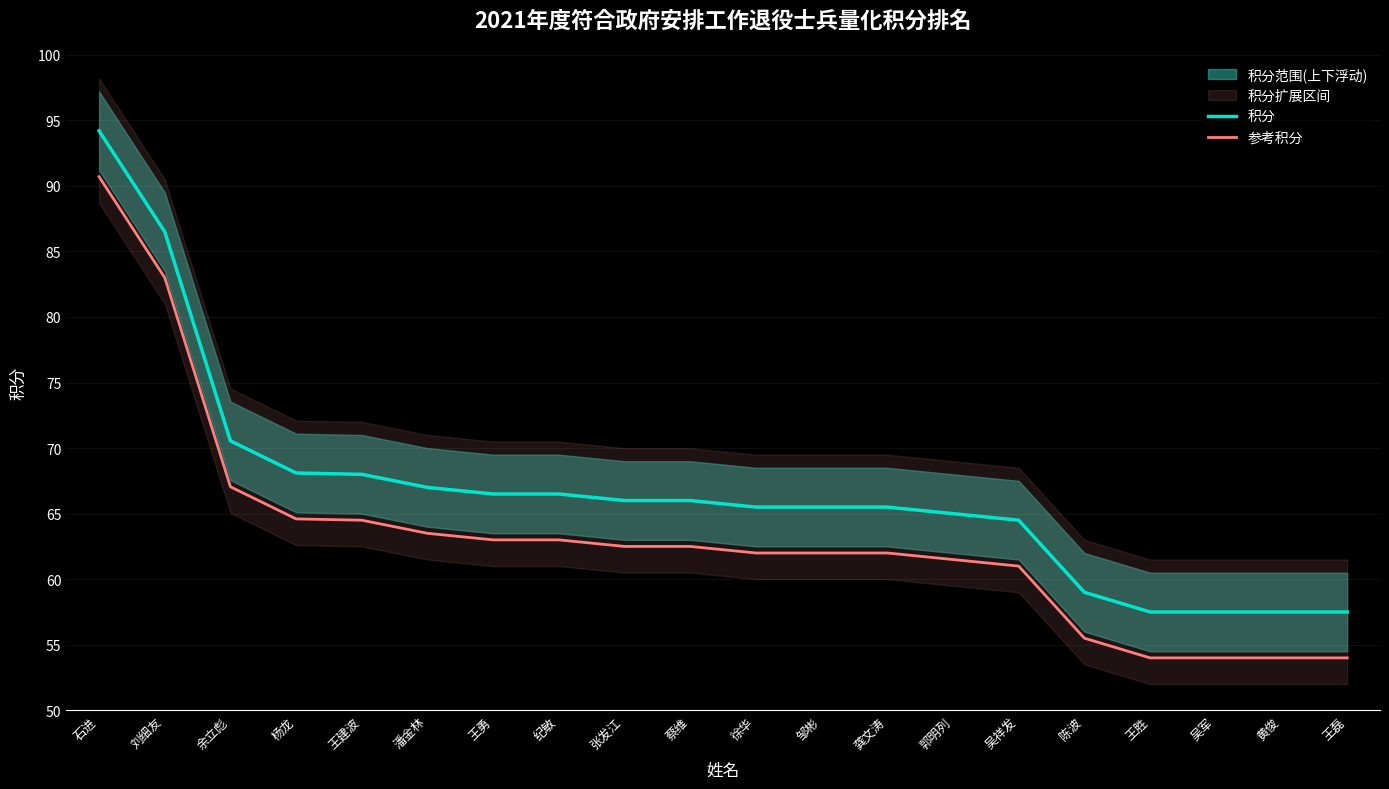

How many values in the 参考积分 series are below 62?

7